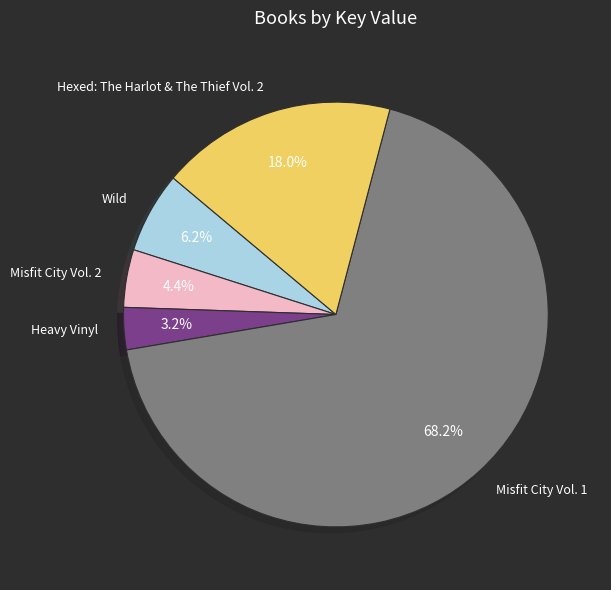

Which slice represents more than half of the pie?

Misfit City Vol. 1